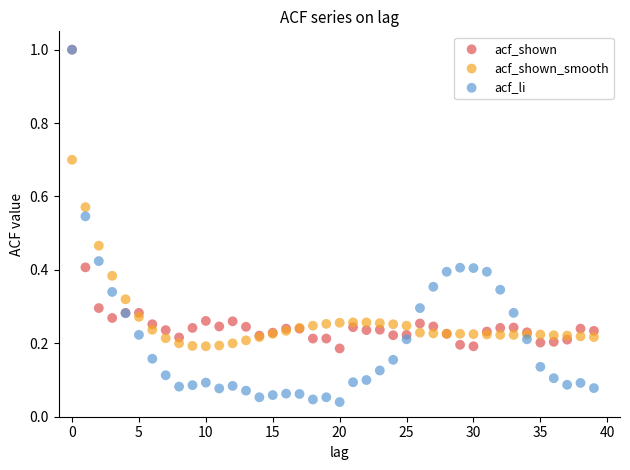

What are all the series names shown in the legend?

acf_shown, acf_shown_smooth, acf_li